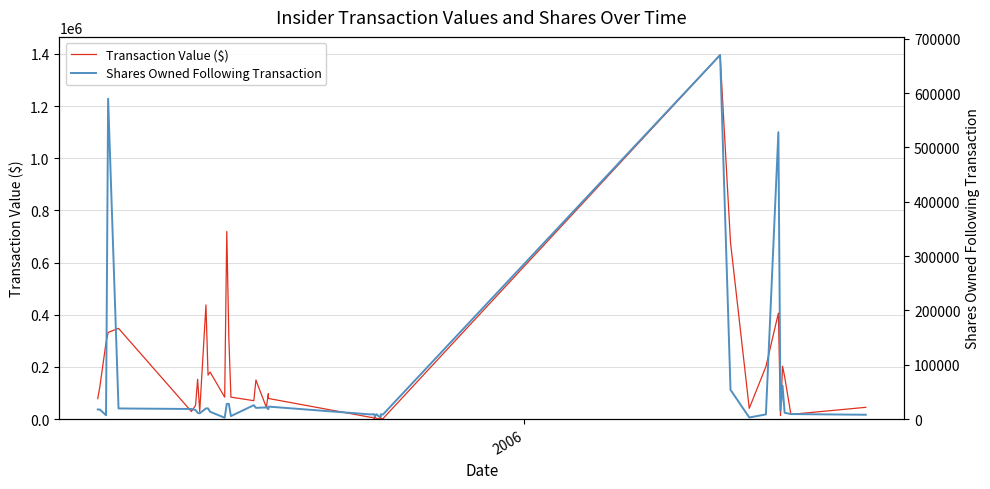

Does the chart display data point markers on the line(s)?

No